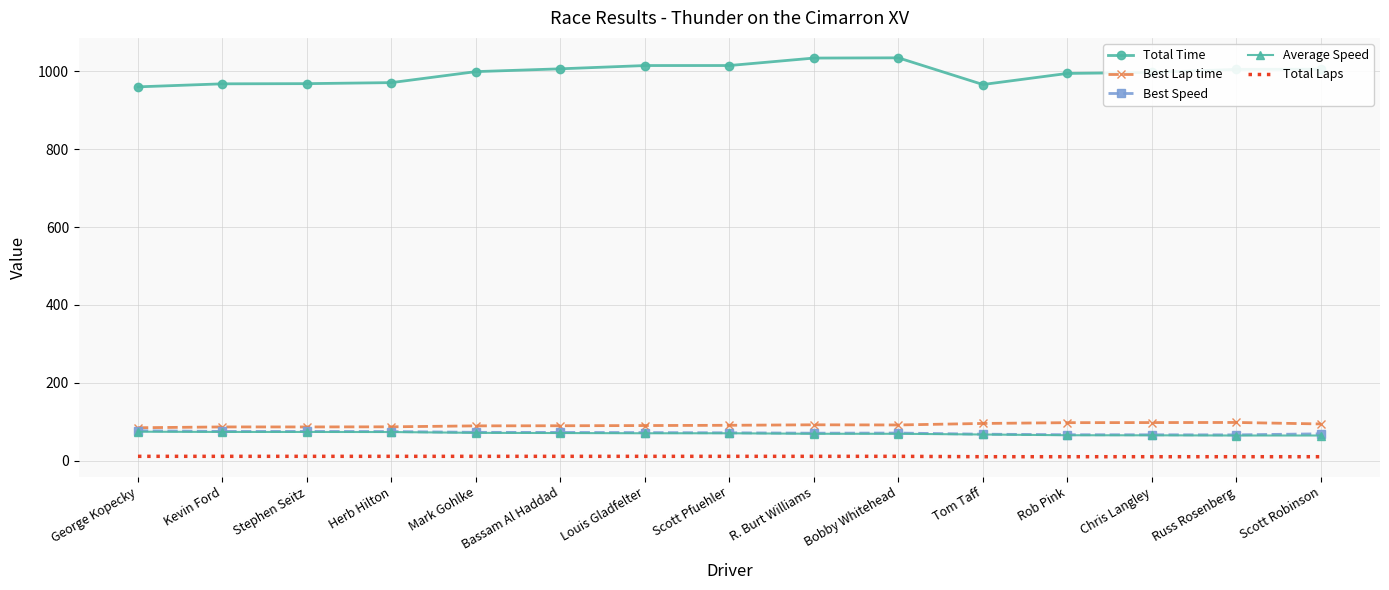

What is the lowest value of the Total Time series?

960.1